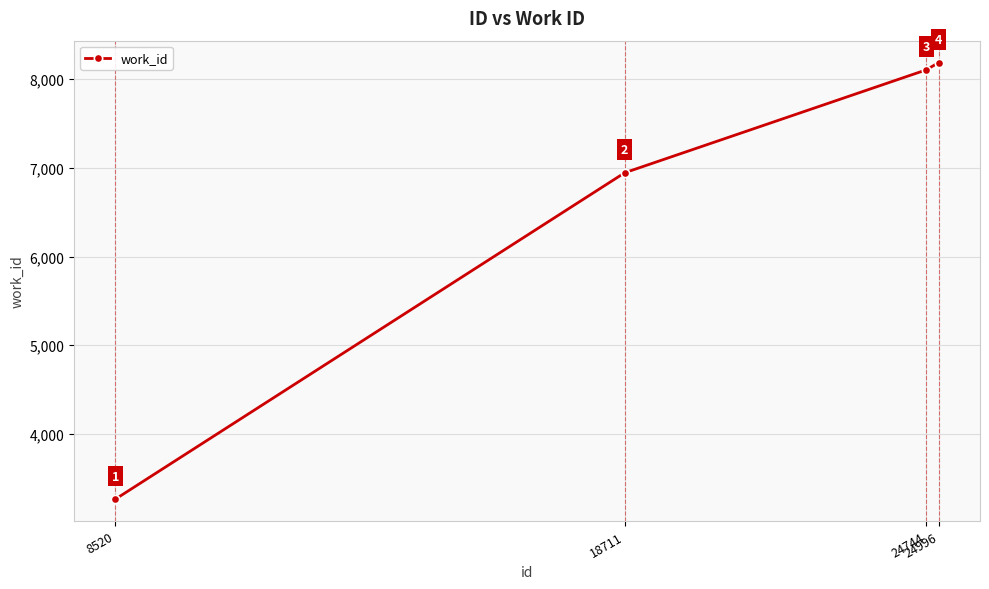

True or false: the data shows 3449 at 24996.

False